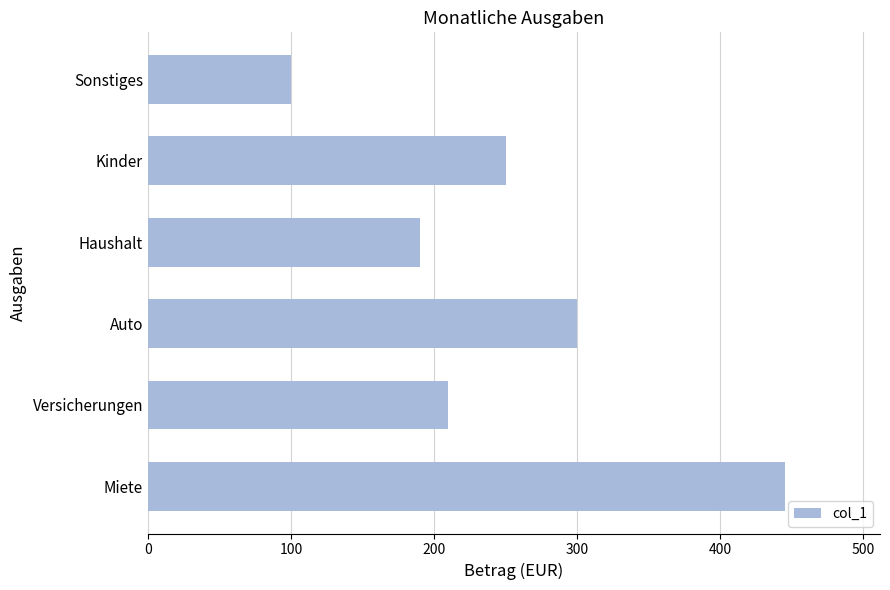

How many values are below 250?

3